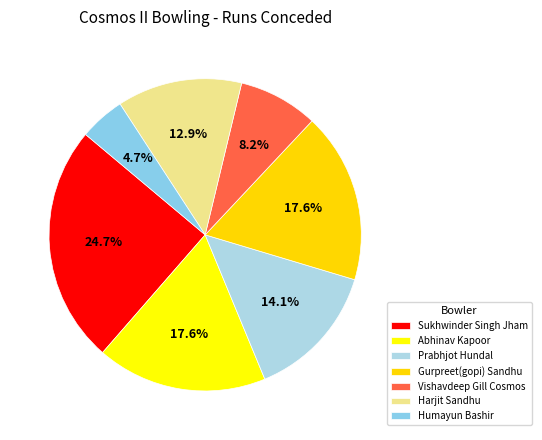

Which category has the smallest portion of the pie?

Humayun Bashir